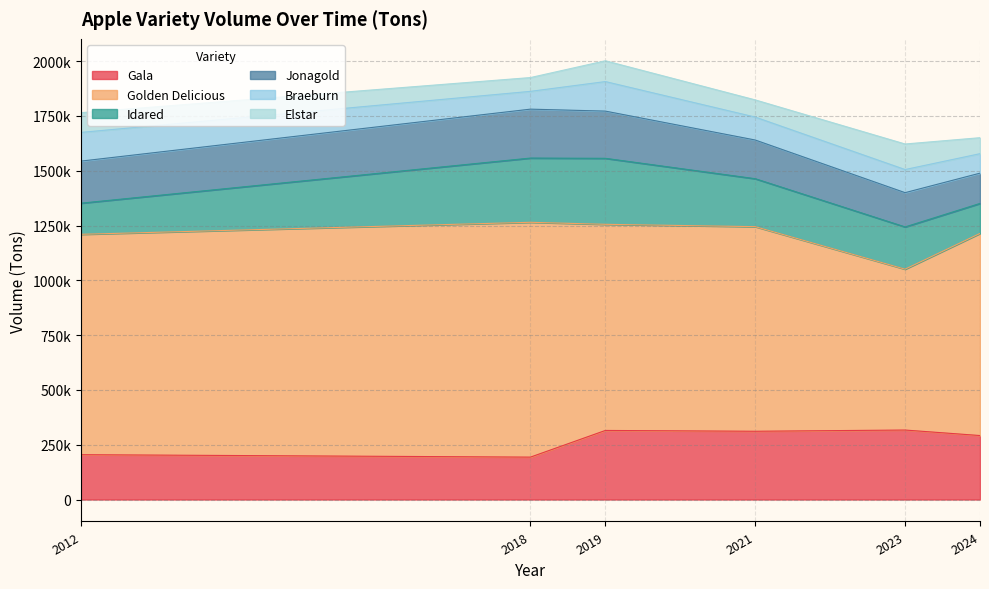

True or false: Idared and Elstar cross at least once.

False